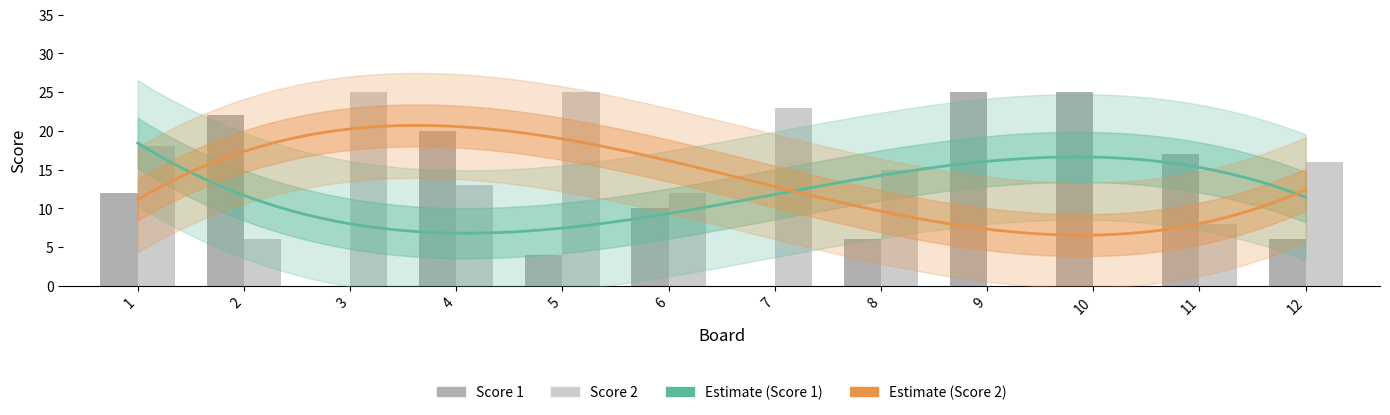

Where is Score 1 nearest to the value 12?

1